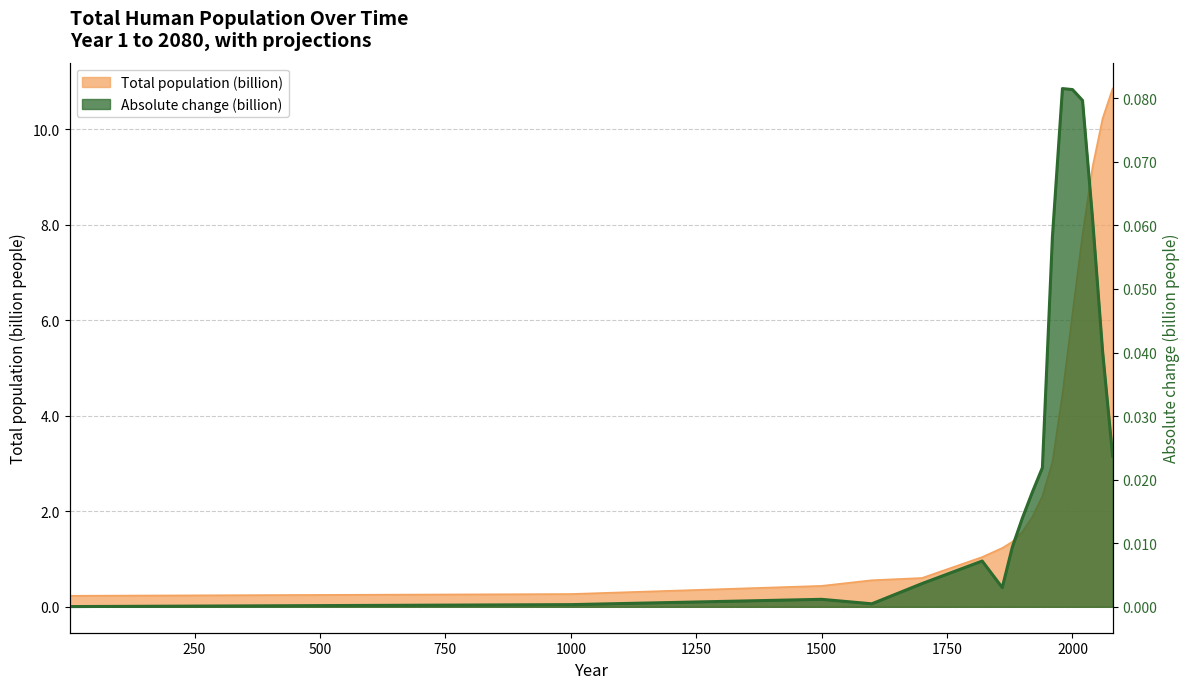

At which category does Absolute change (billion) reach its first local valley?

1600